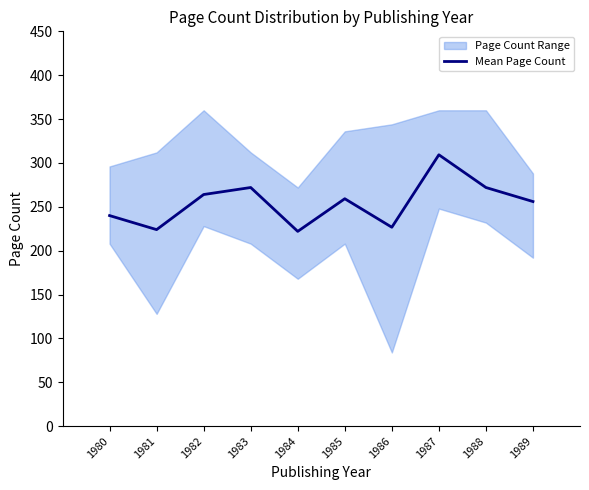

Where is the first local minimum?

1981